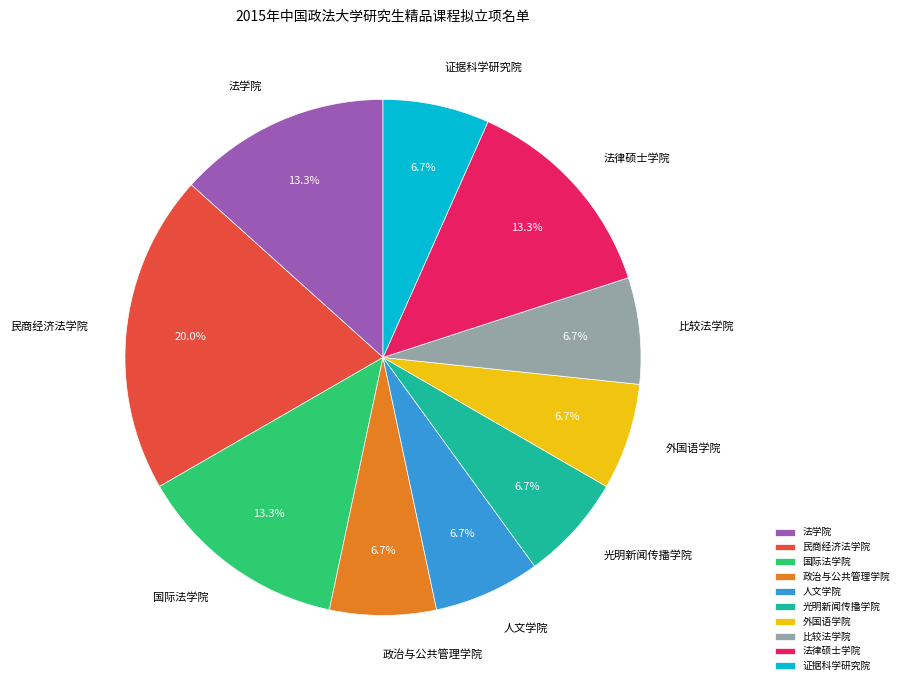

True or false: 民商经济法学院 accounts for 26% of the total.

False